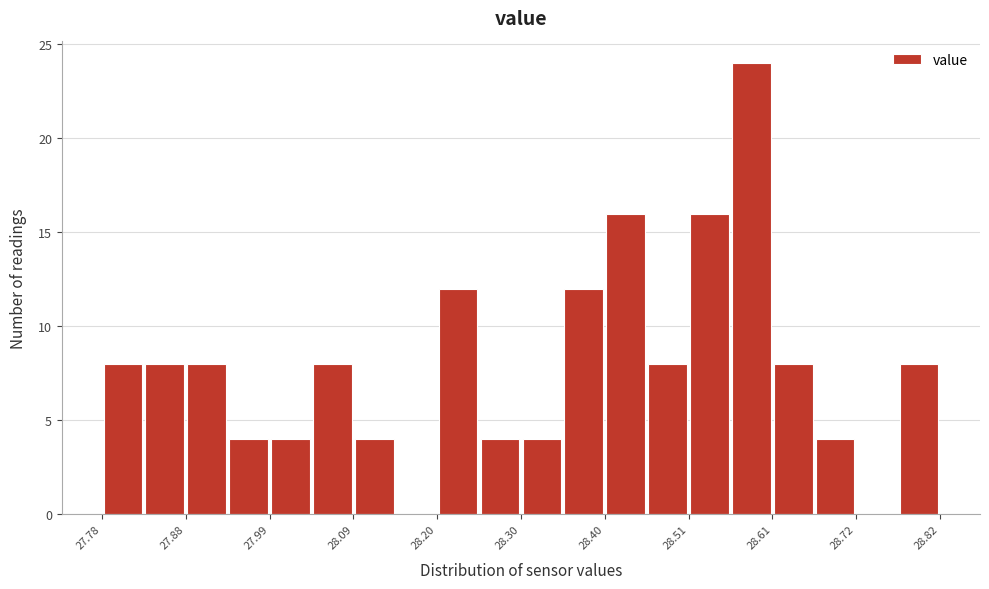

Read against the x-axis, roughly where is the centre of the tallest bar?

28.58